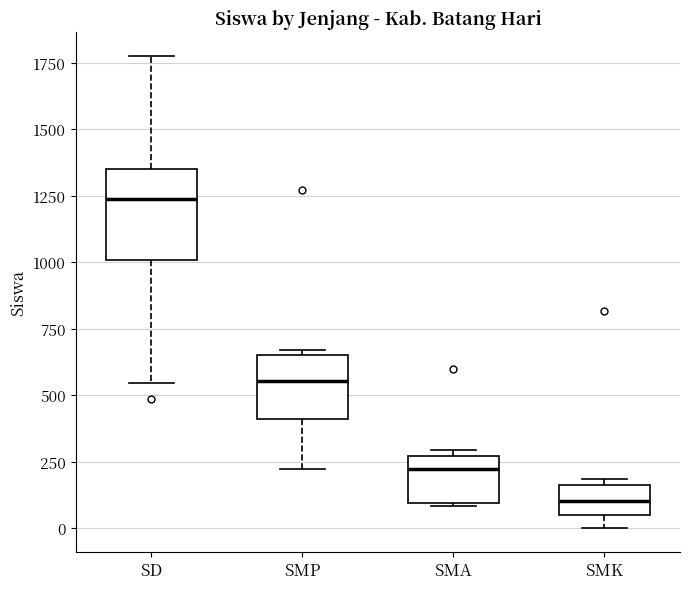

Which box has the lowest median line?

SMK